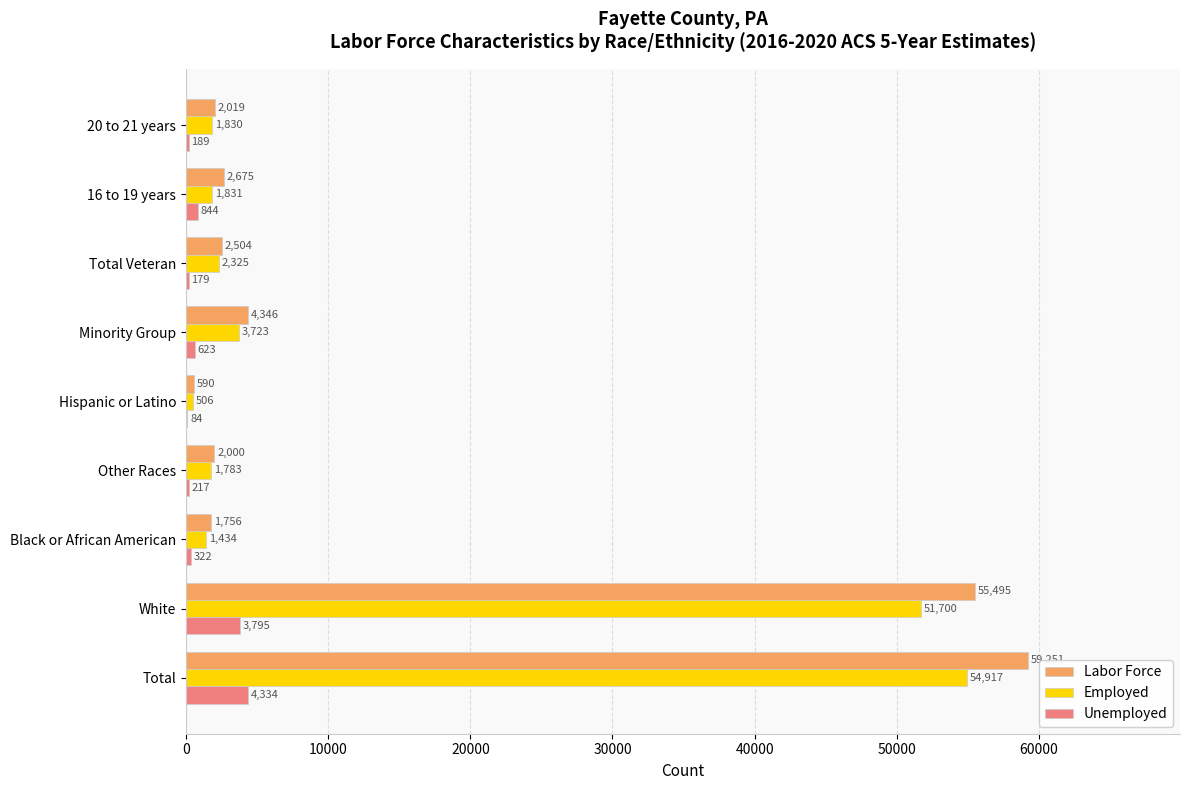

At which category is the sum across all series the highest?

Total